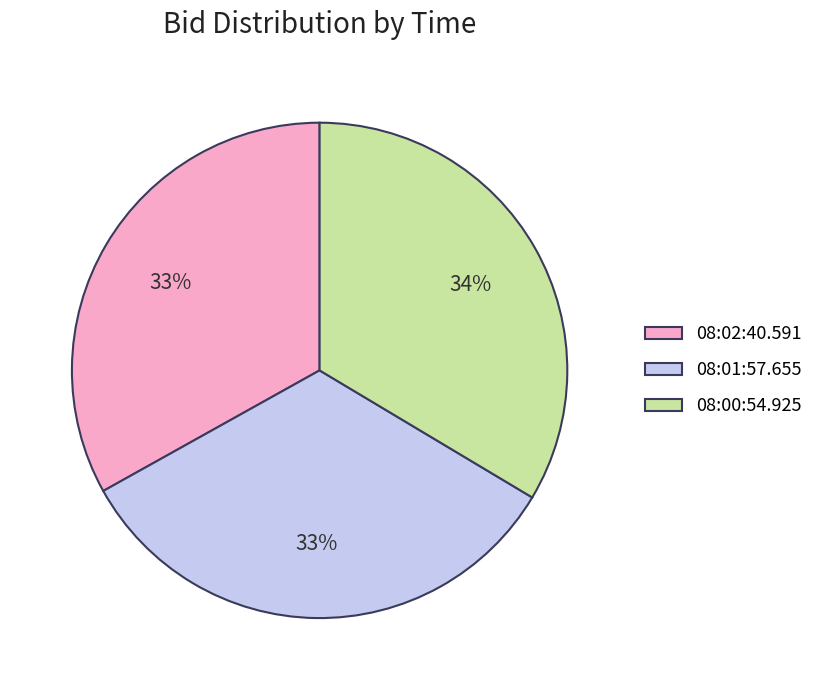

The 08:02:40.591 slice represents 22% of the pie. True or false?

False